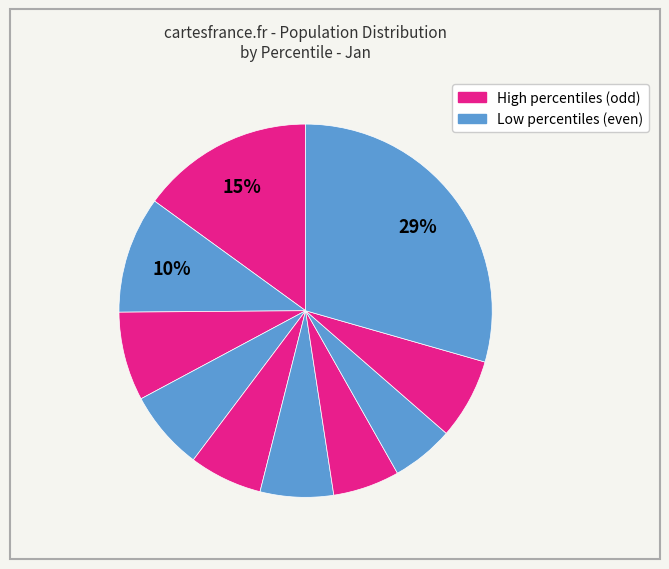

Count the number of slices in the pie.

10